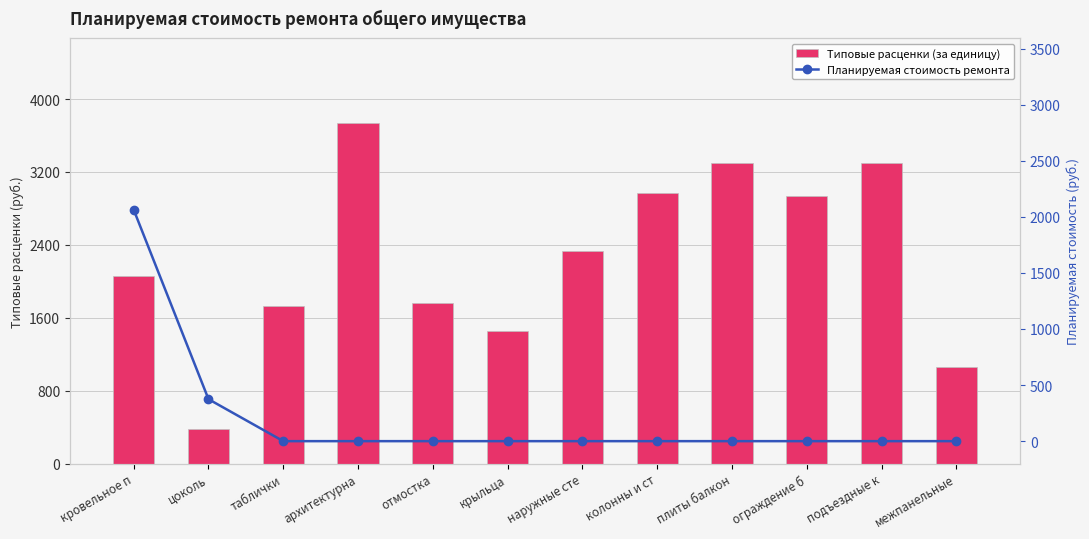

The value of Планируемая стоимость ремонта at наружные сте is 0.0. True or false?

True